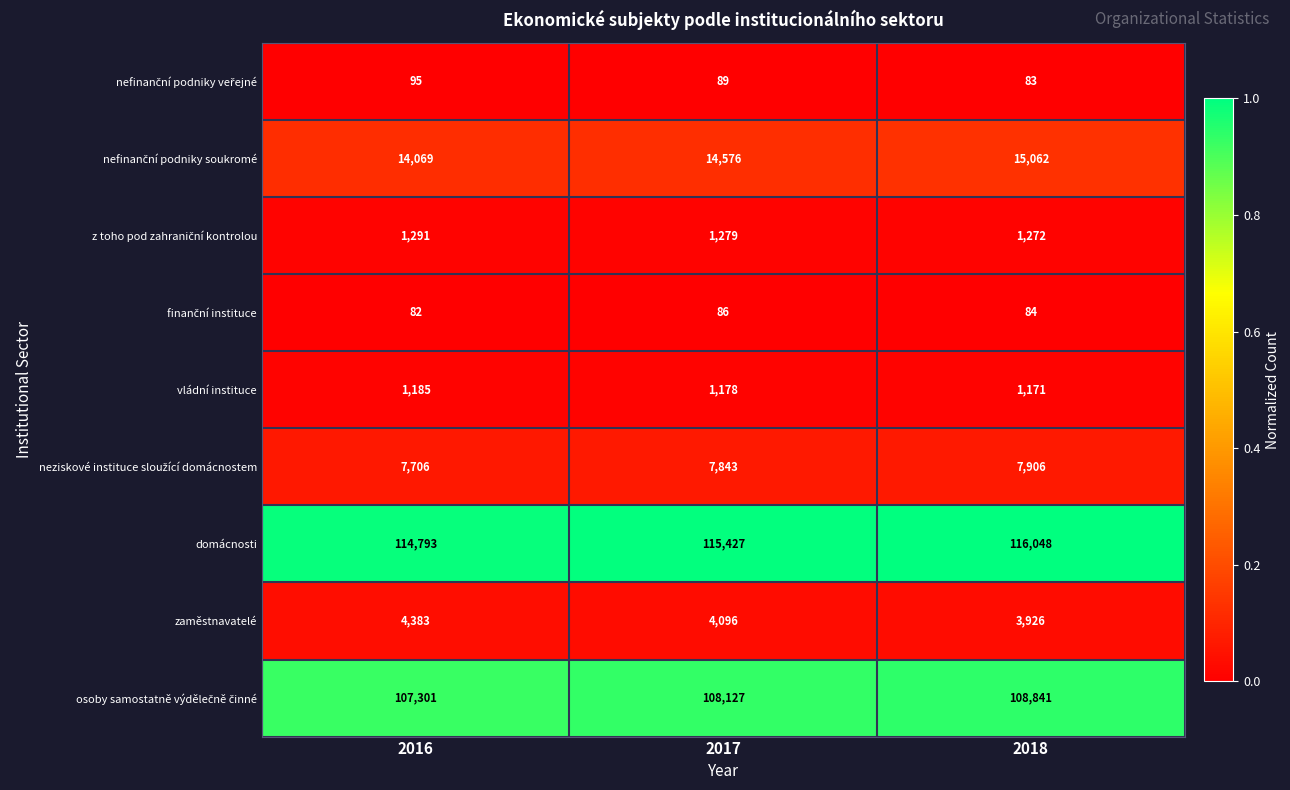

At which label does zaměstnavatelé first exceed 4096?

2016